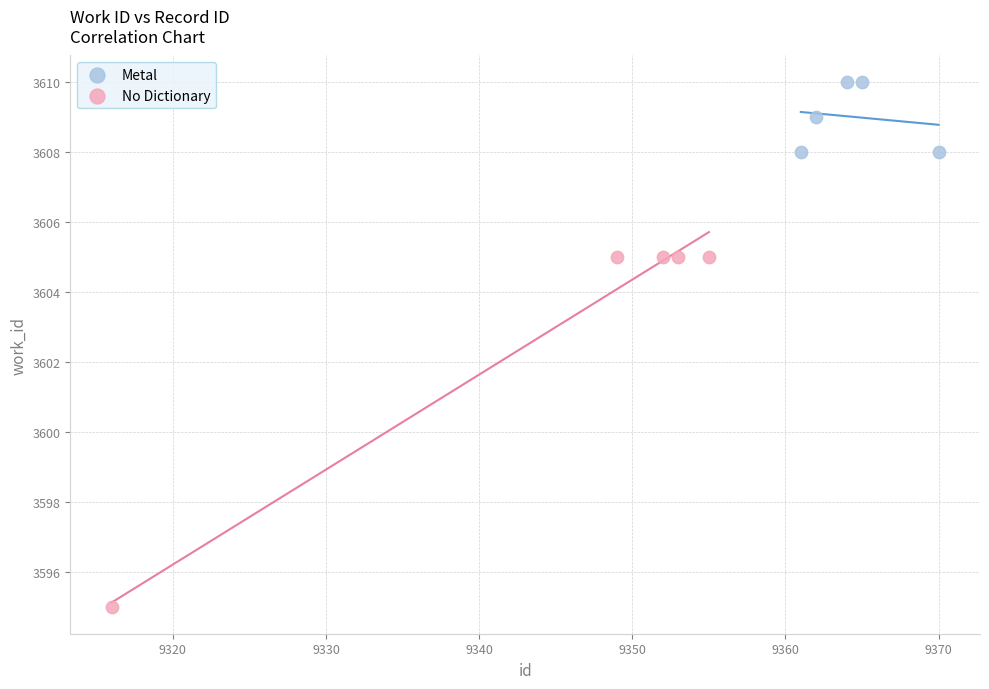

Which series has the largest Y range (max minus min)?

No Dictionary